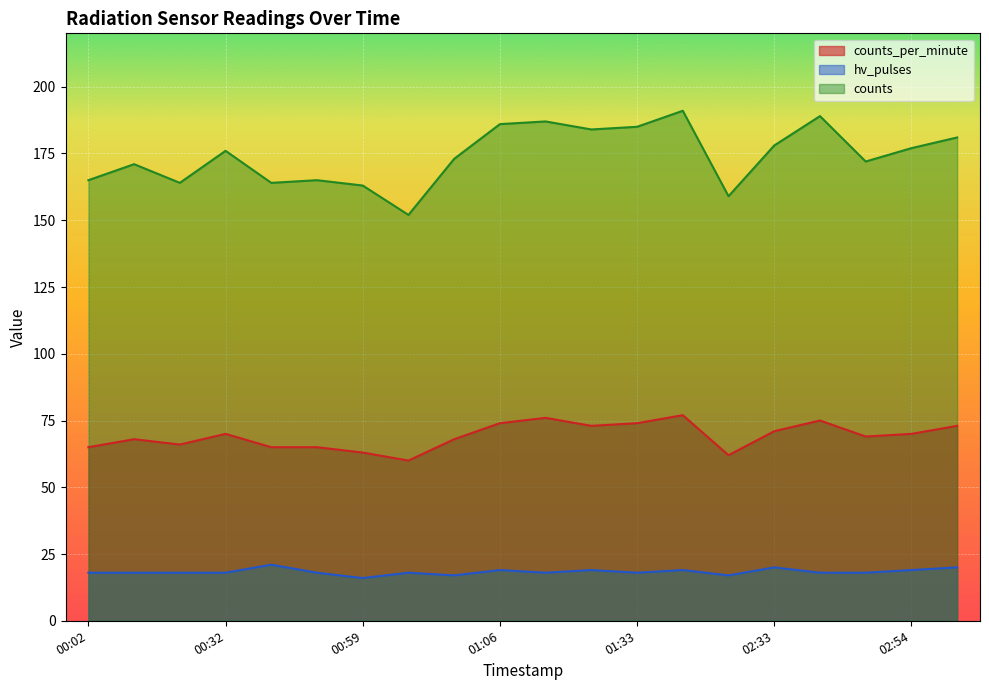

Which series has the widest spread of values?

counts